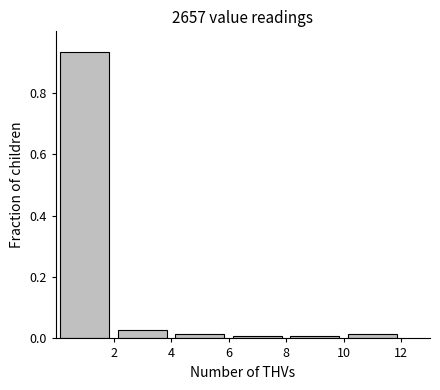

Over which range of the x-axis is the bar tallest?

0 to 2